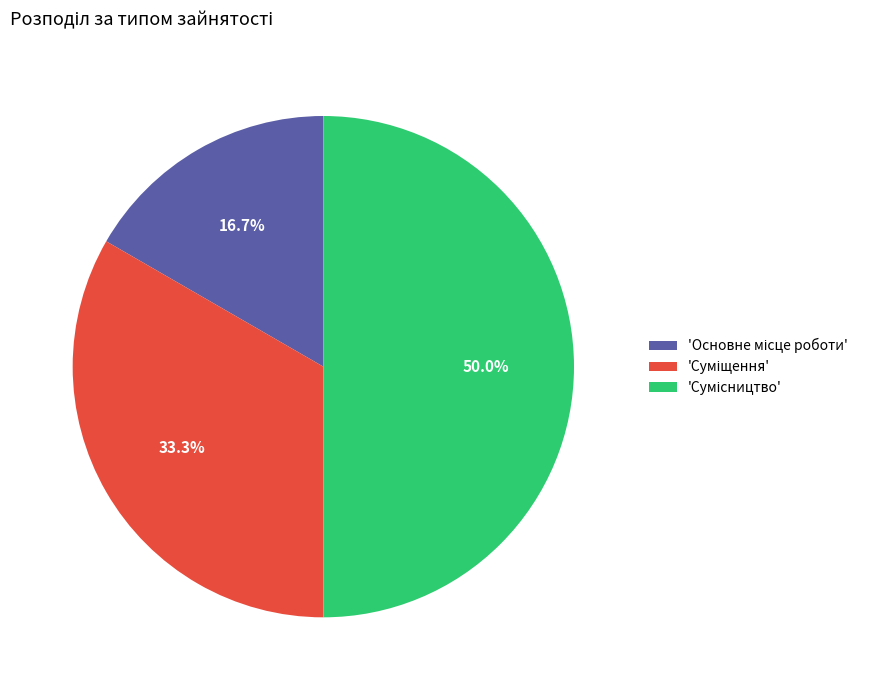

How many segments does this pie chart have?

3